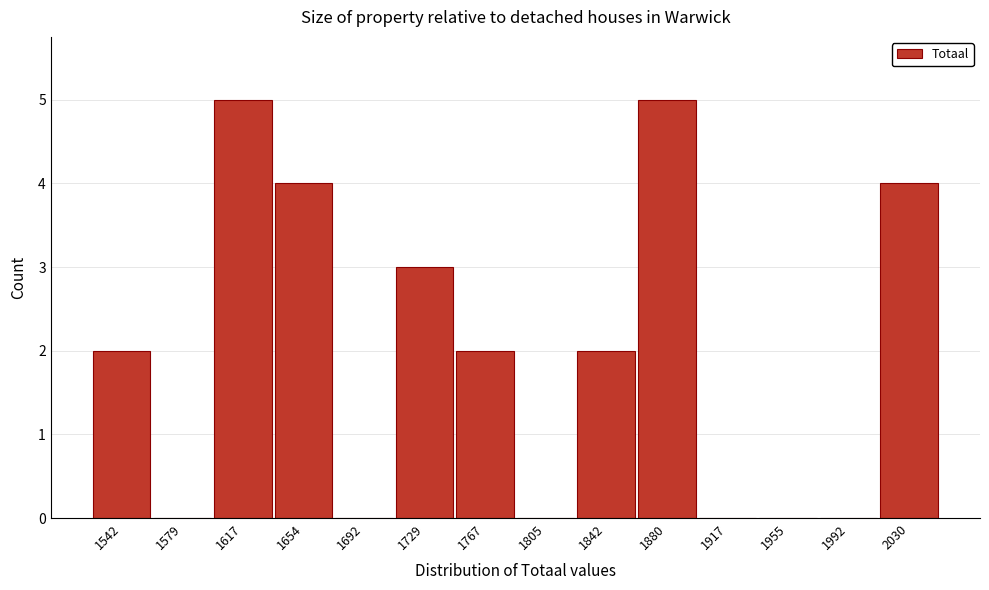

Reading left to right, list all the values displayed in this chart.

1542=2	1579=0	1617=5	1654=4	1692=0	1729=3	1767=2	1805=0	1842=2	1880=5	1917=0	1955=0	1992=0	2030=4